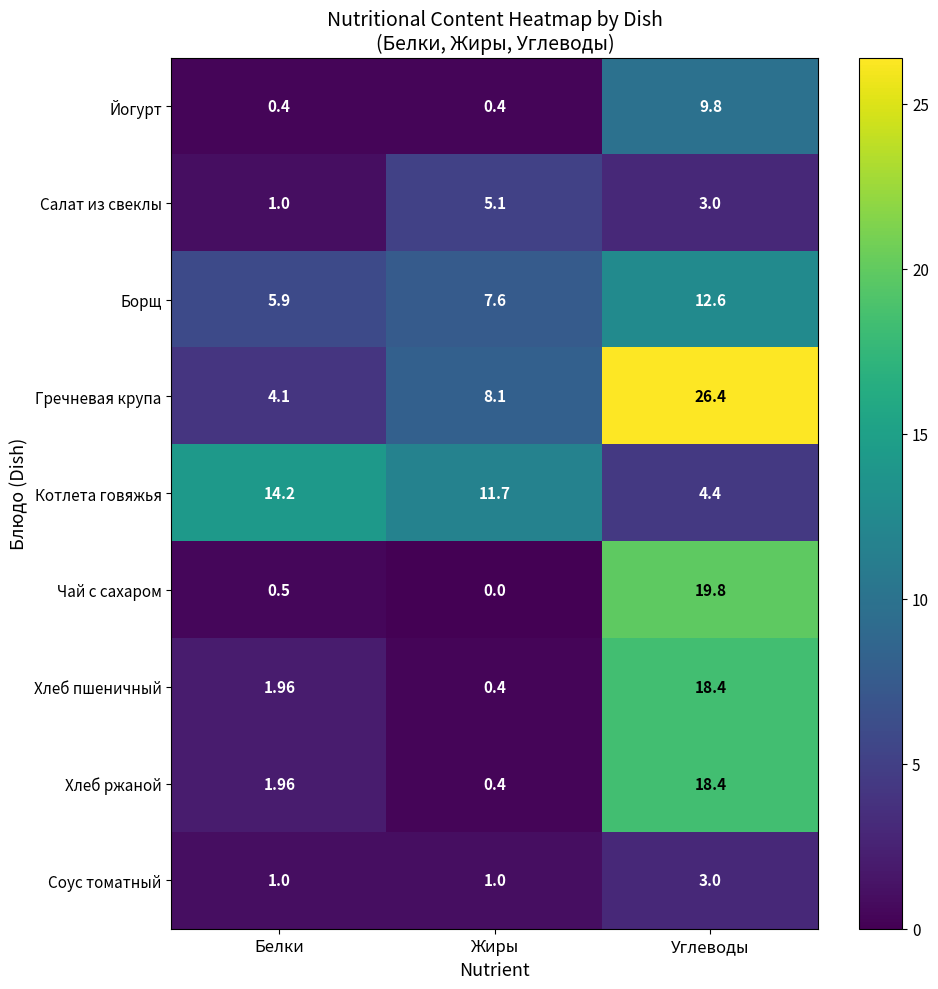

Which series has the largest total across all categories?

Гречневая крупа